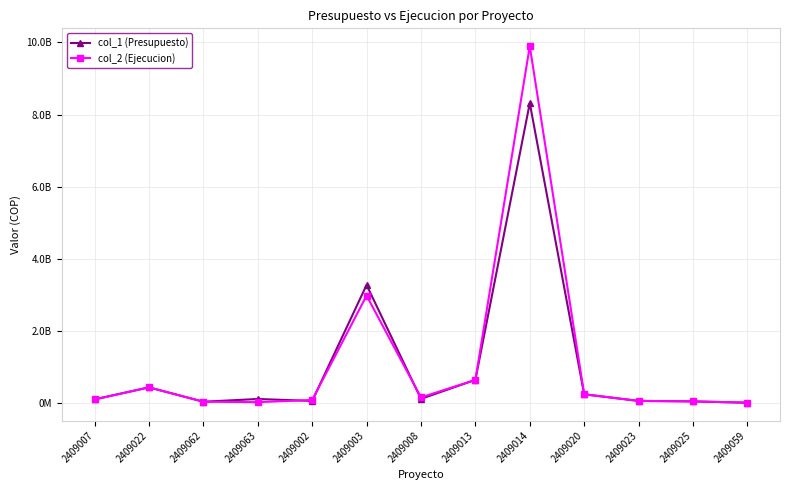

What value does the col_1 (Presupuesto) series have at 2409014?

8317037928.5